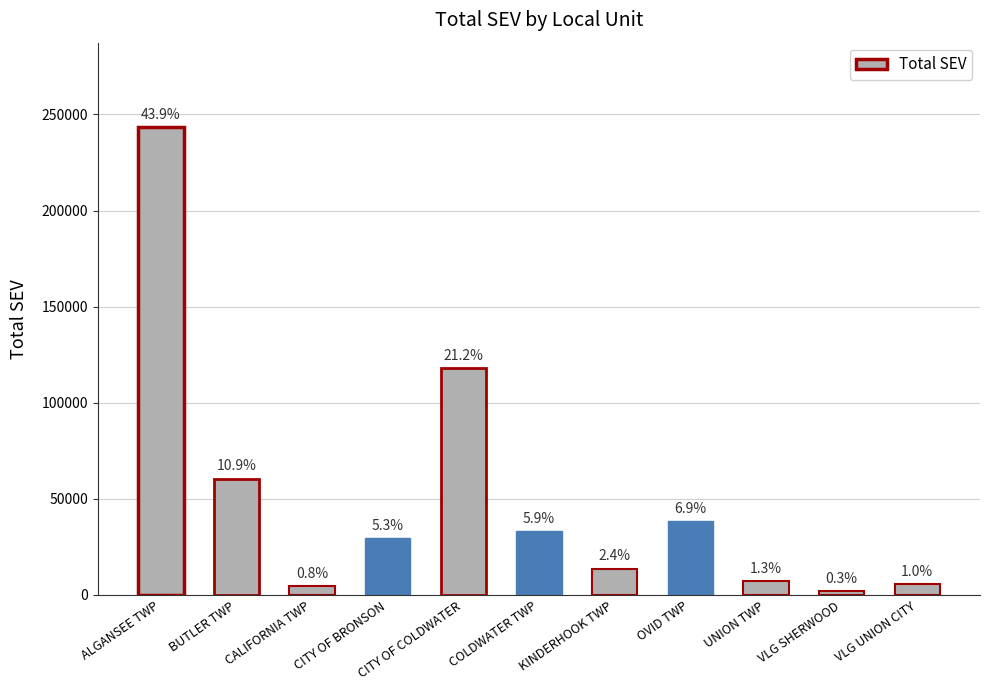

Does the chart contain any negative values?

No